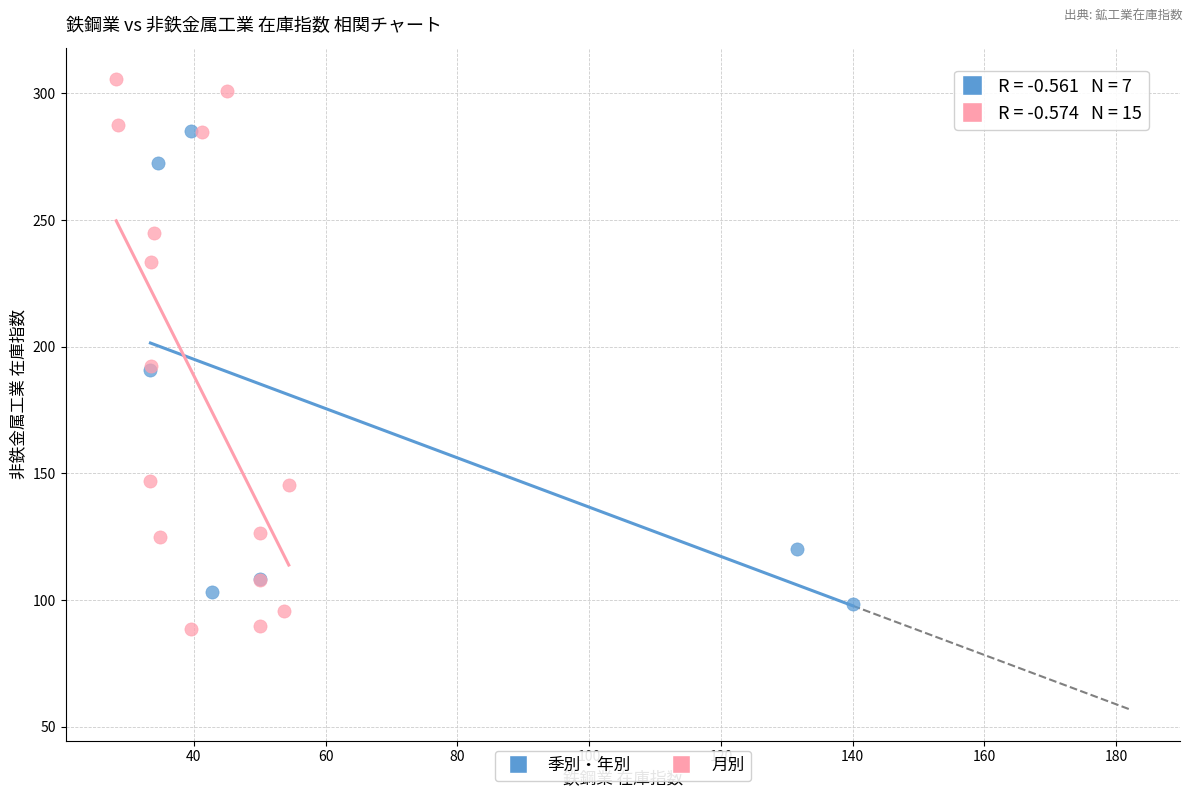

Which series reaches the maximum Y coordinate?

月別